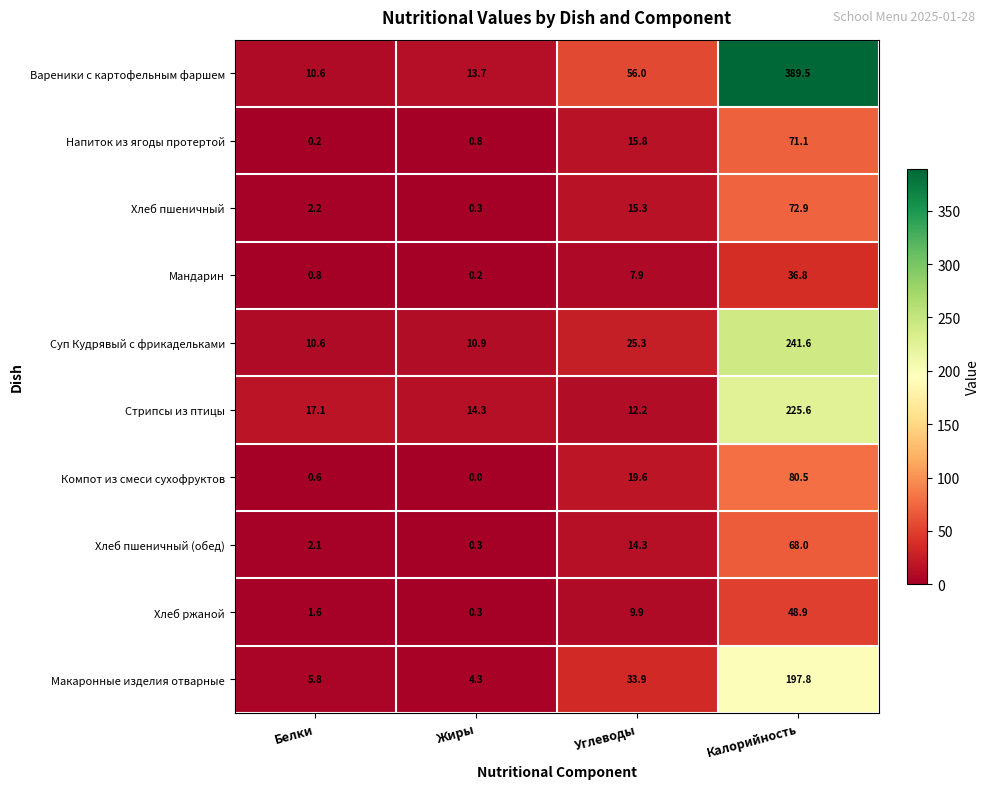

Read the Напиток из ягоды протертой value at Углеводы.

15.8